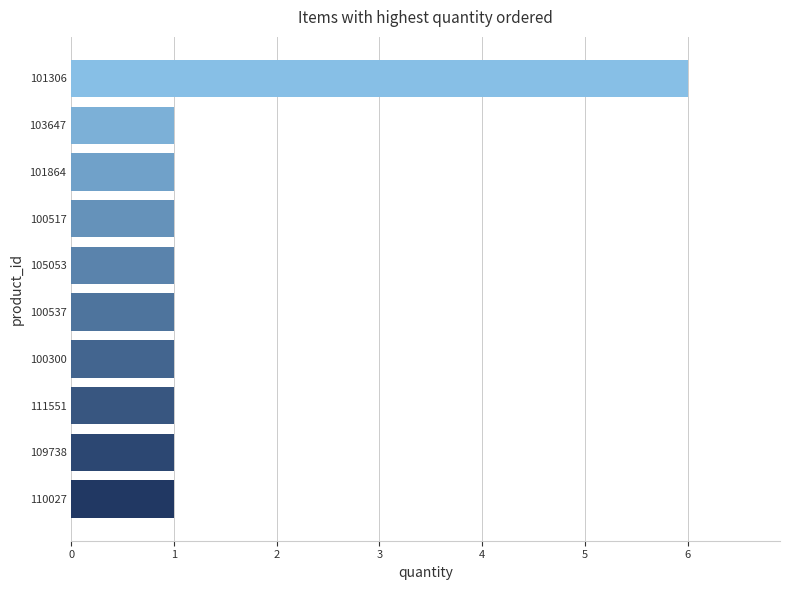

Count the number of data series in this chart.

1